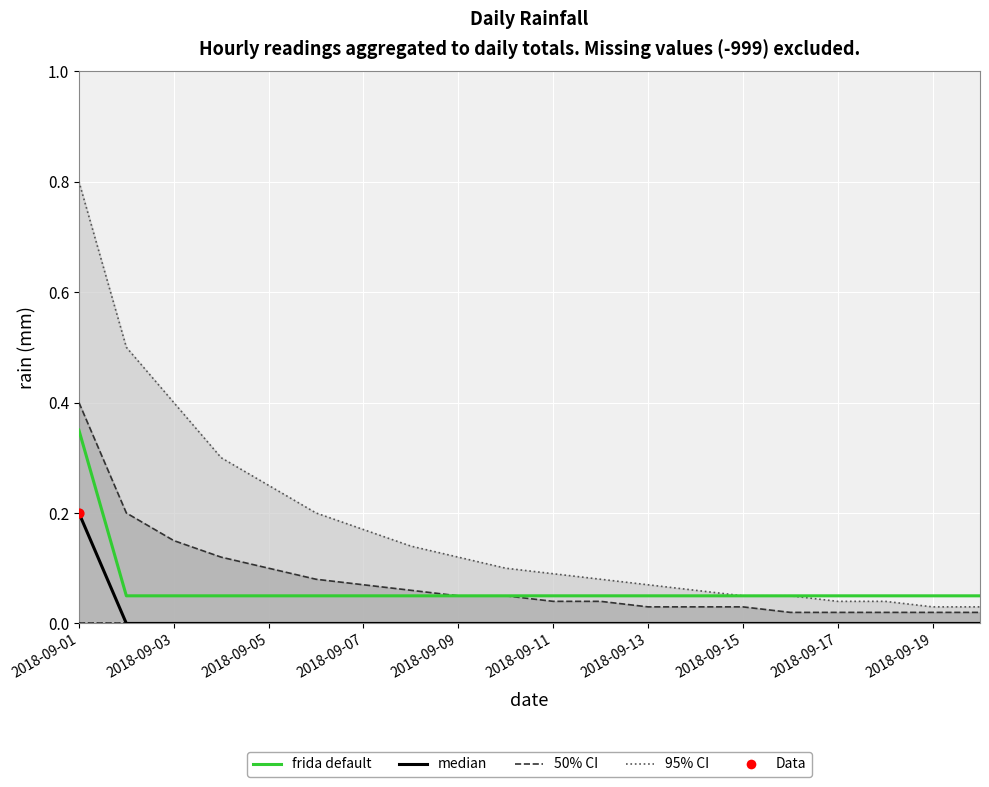

What is the total value across all series at 13?

0.1